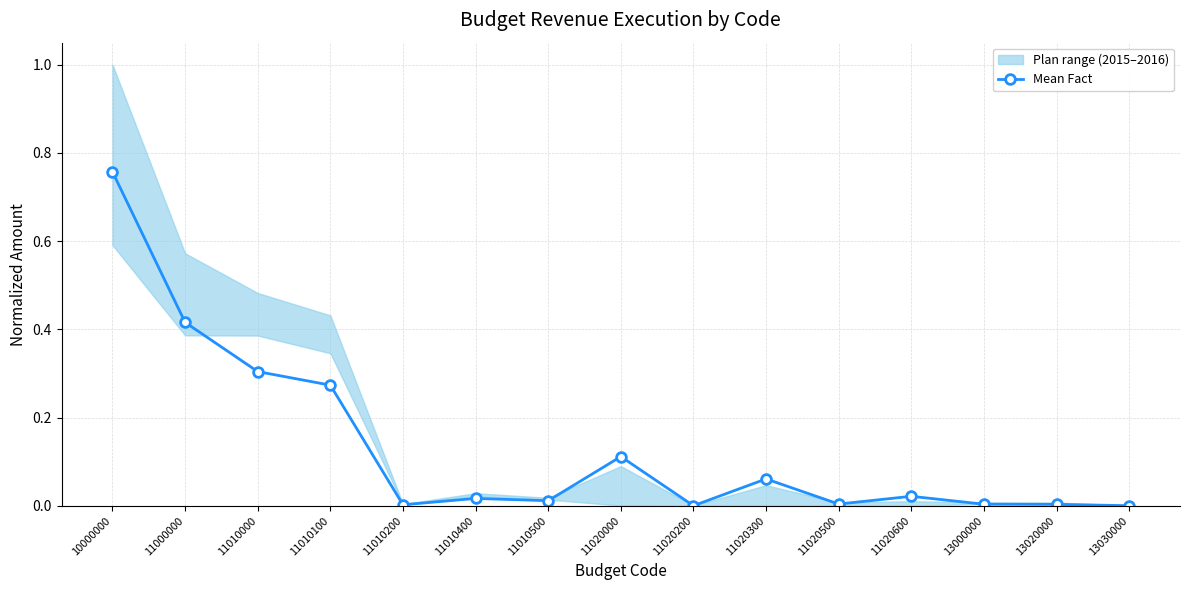

Does the chart have visible grid lines?

Yes